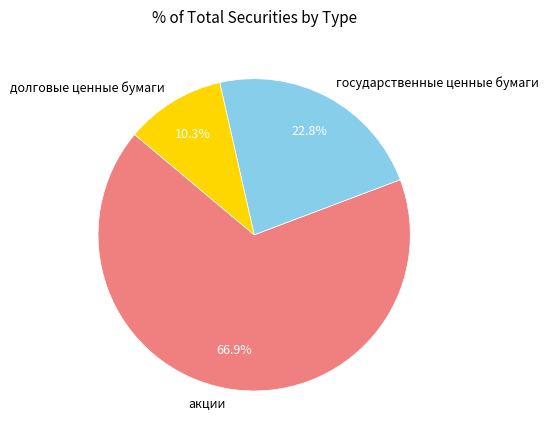

Combined, do акции and долговые ценные бумаги account for over 50%?

Yes